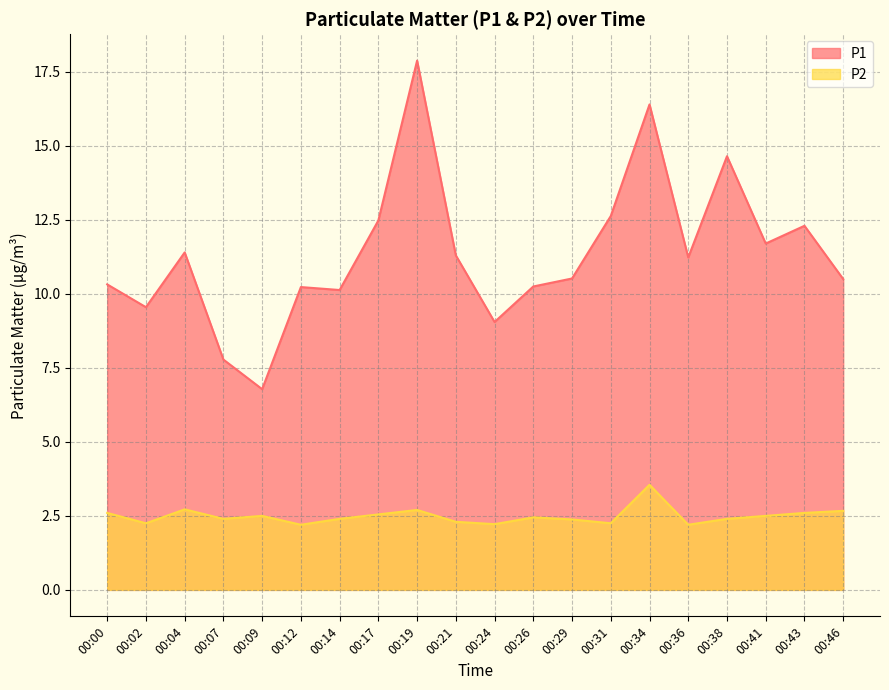

True or false: P1 has a value of 9.1 at 00:24.

True